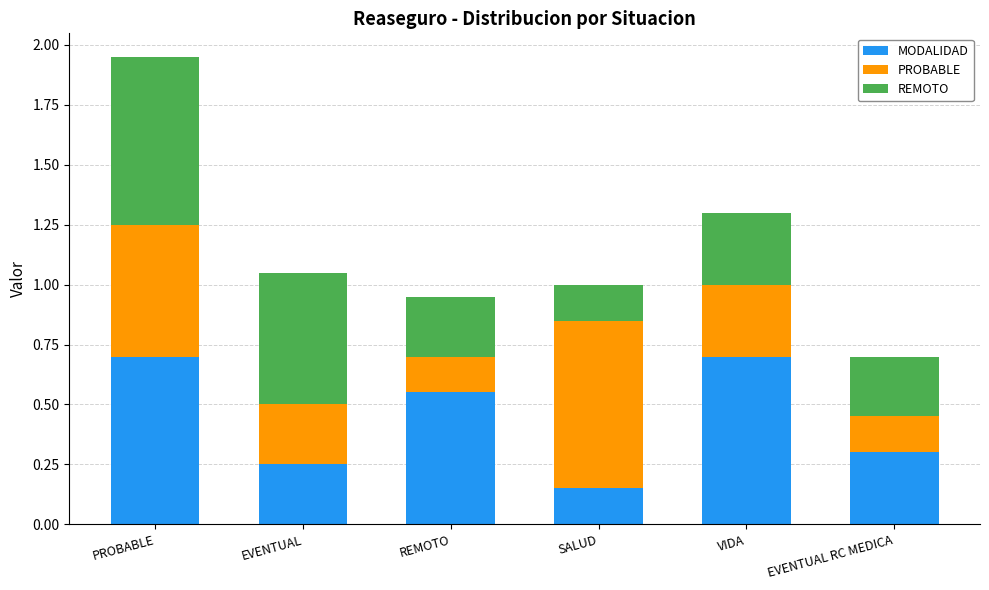

What are all the series names shown in the legend?

MODALIDAD, PROBABLE, REMOTO